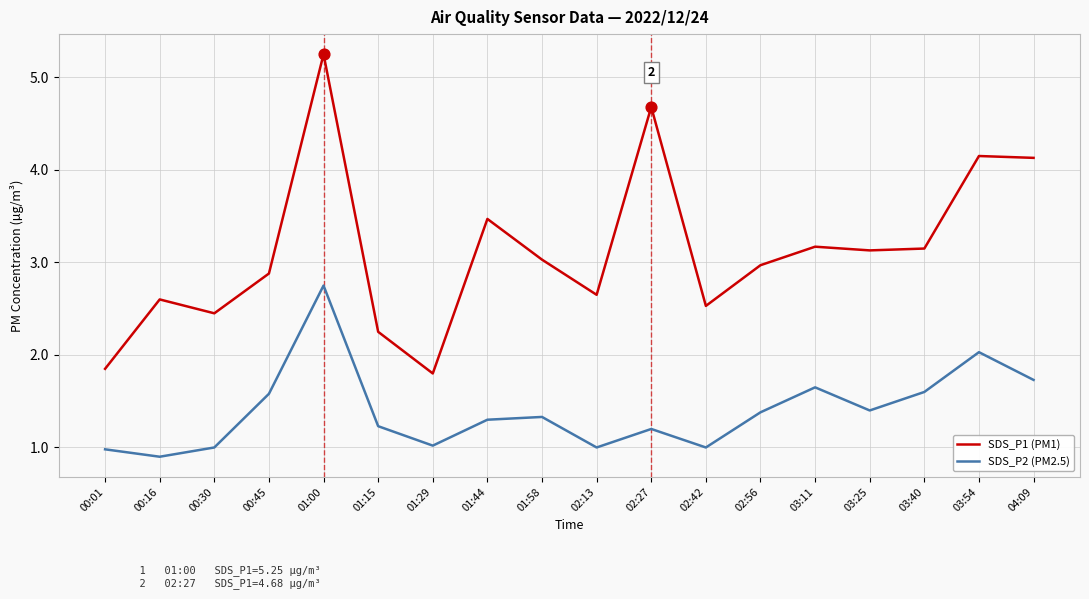

Which series has the largest total across all categories?

SDS_P1 (PM1)